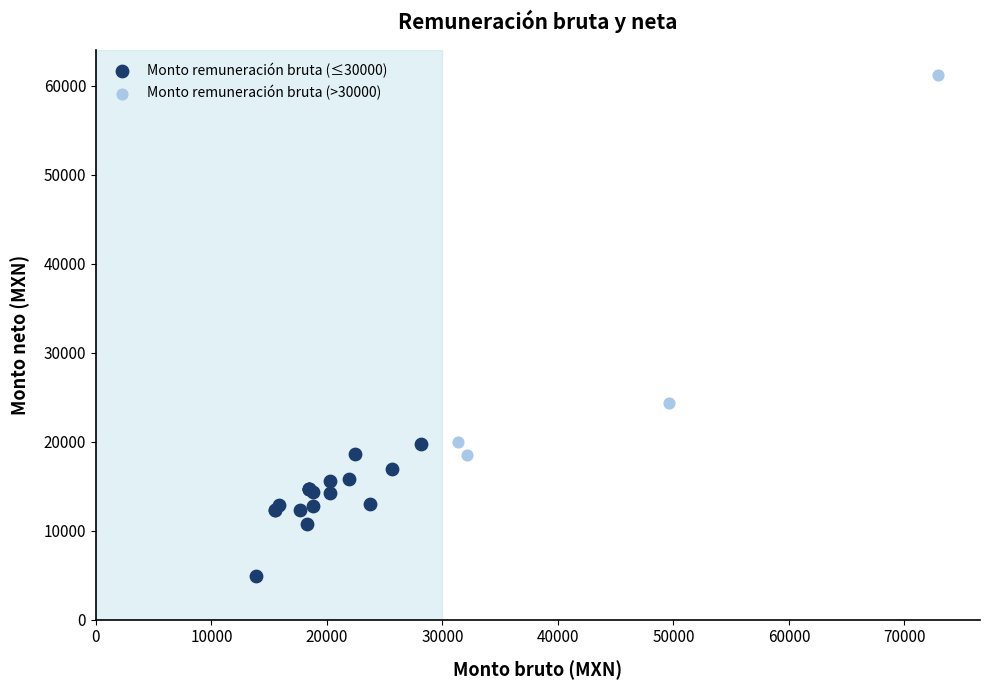

Which series reaches the maximum Y coordinate?

Monto remuneración bruta (>30000)